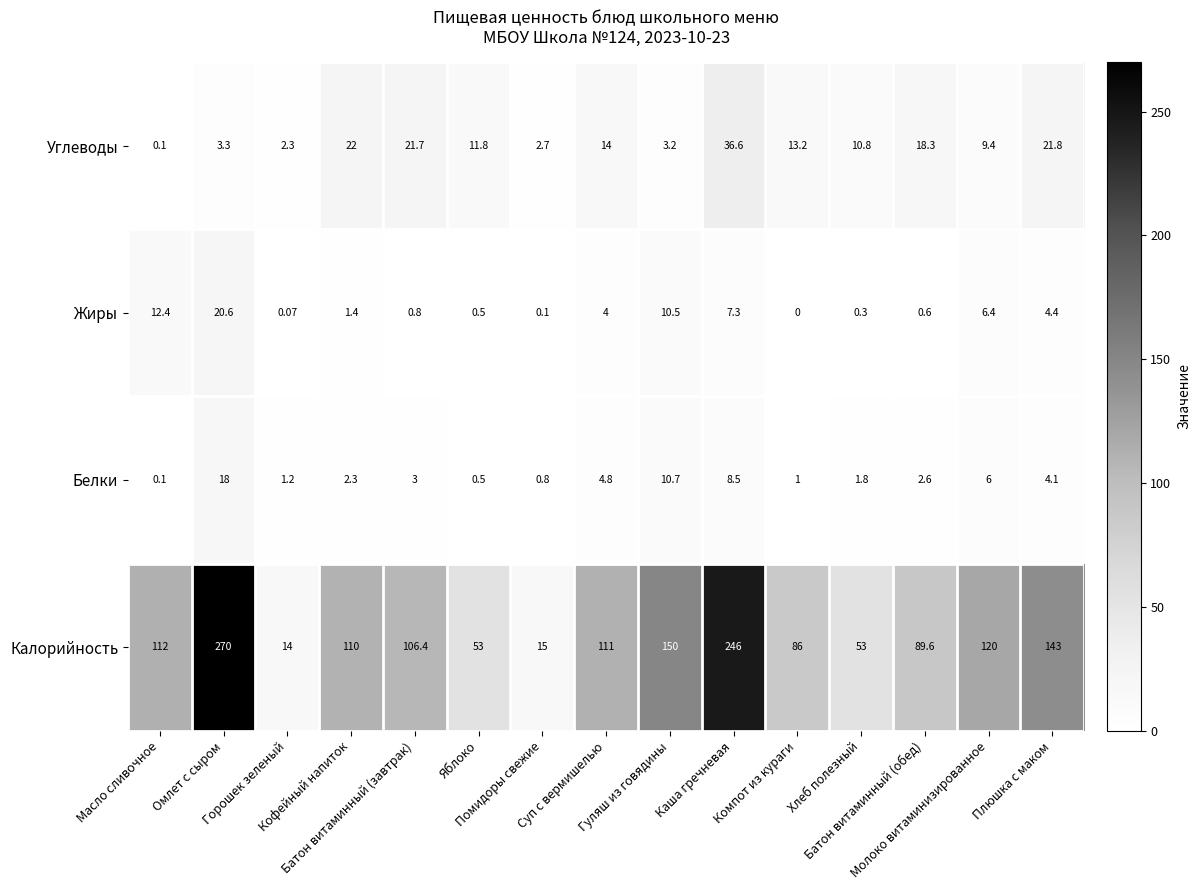

Which series has the largest total across all categories?

Калорийность